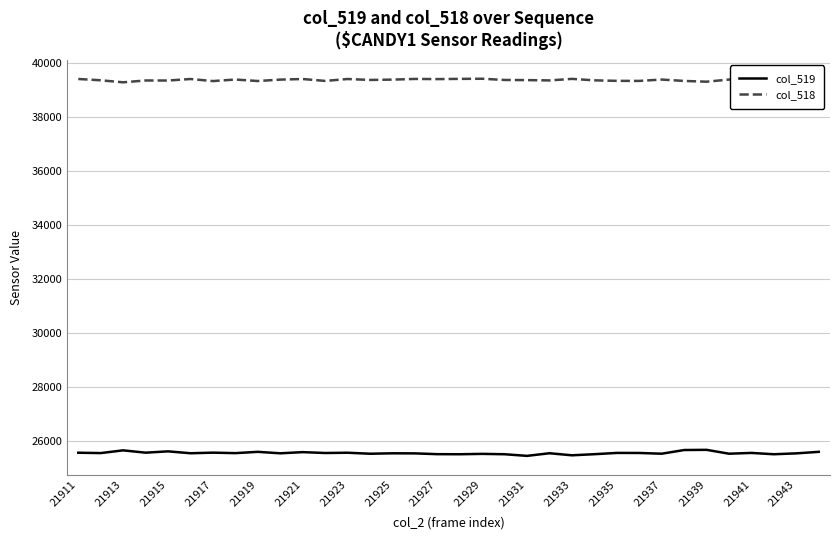

What are all the series names shown in the legend?

col_519, col_518